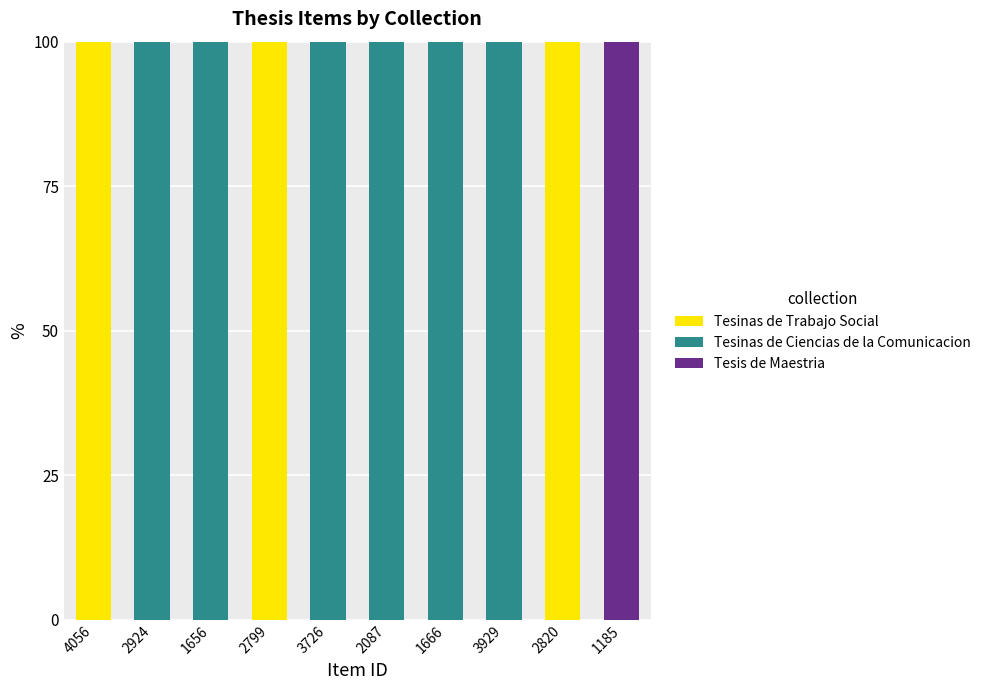

Is it true that Tesinas de Trabajo Social equals 0 at 3726?

True